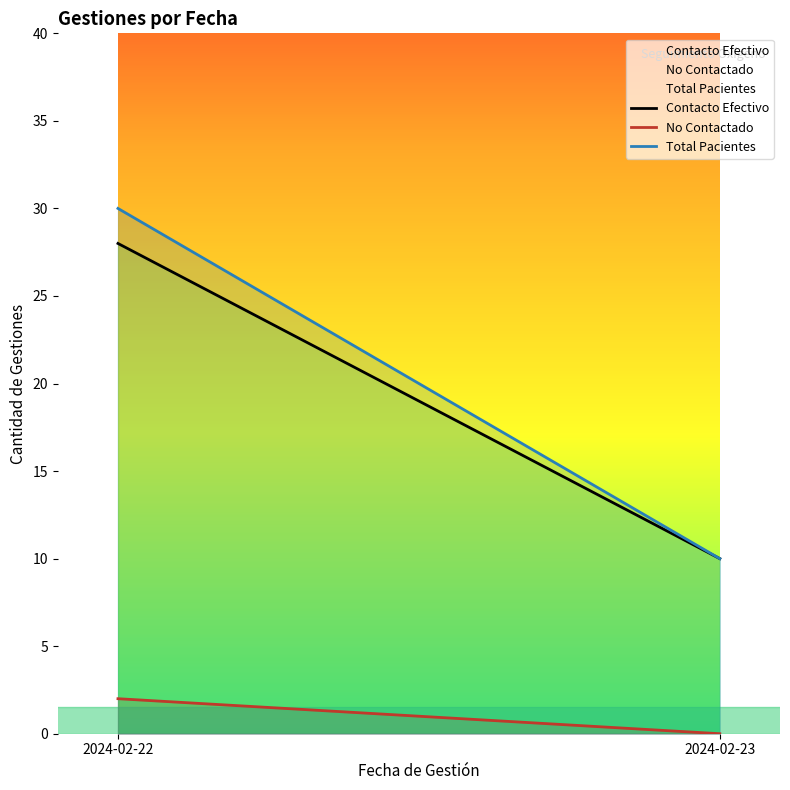

Which label corresponds to the smallest value in the chart?

2024-02-23